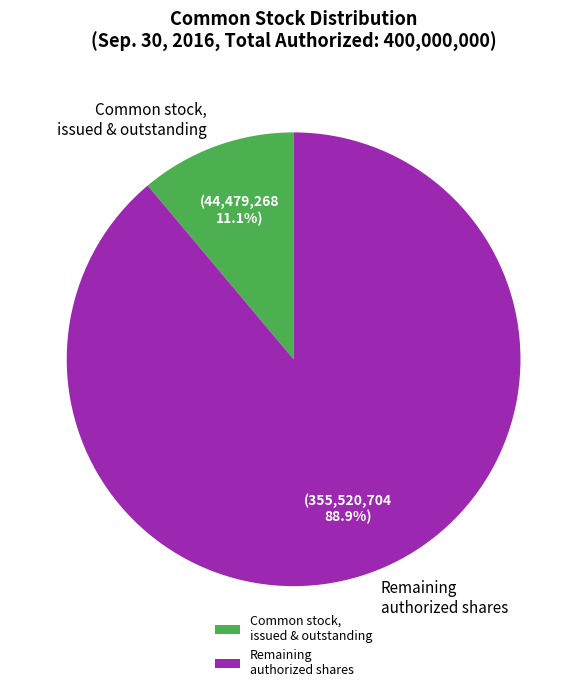

Does any single category account for the majority?

Yes